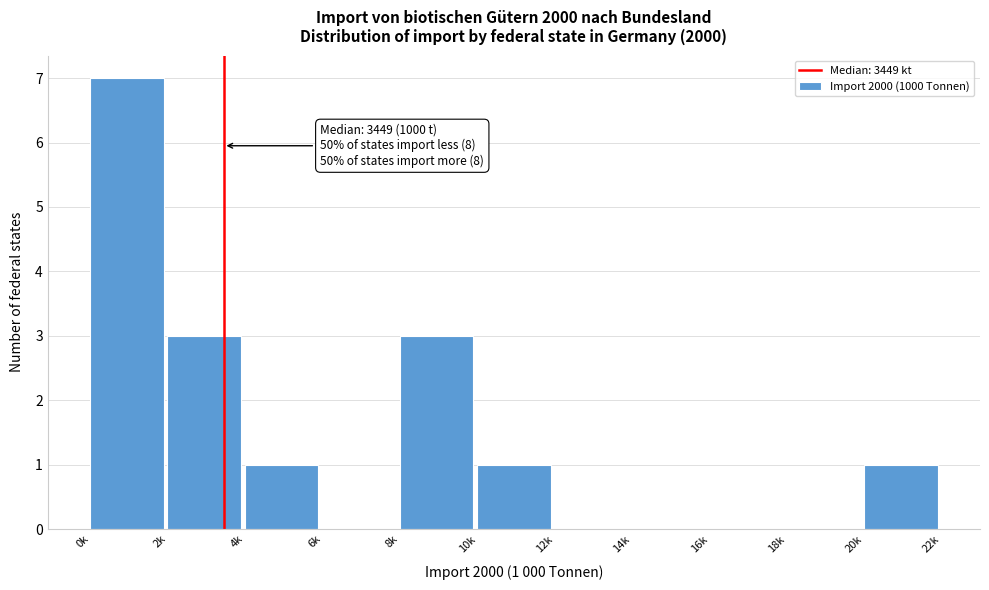

Reading left to right, what are all the values shown in this chart?

0k=7	2k=3	4k=1	6k=0	8k=3	10k=1	12k=0	14k=0	16k=0	18k=0	20k=1